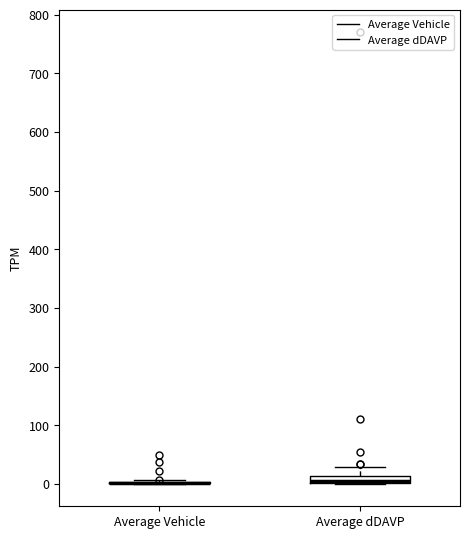

Comparing the boxes themselves (not the whiskers), which one is the tallest?

Average dDAVP